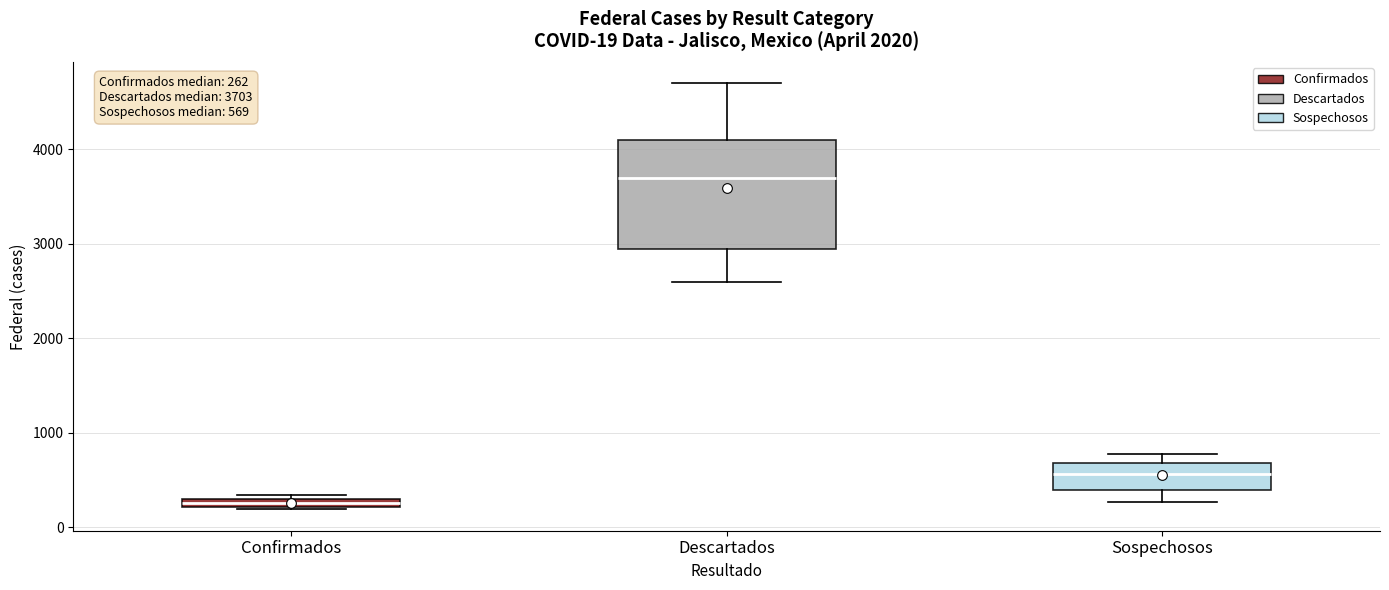

Comparing the boxes themselves (not the whiskers), which one is the tallest?

Descartados